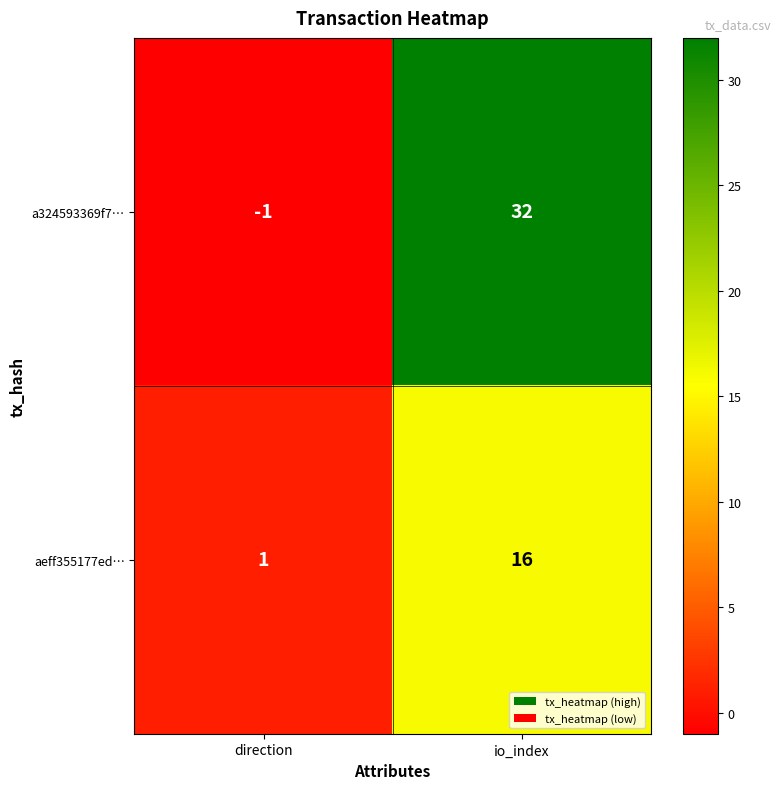

Reading left to right, list all the values displayed in this chart.

a324593369f7…: -1	32
aeff355177ed…: 1	16